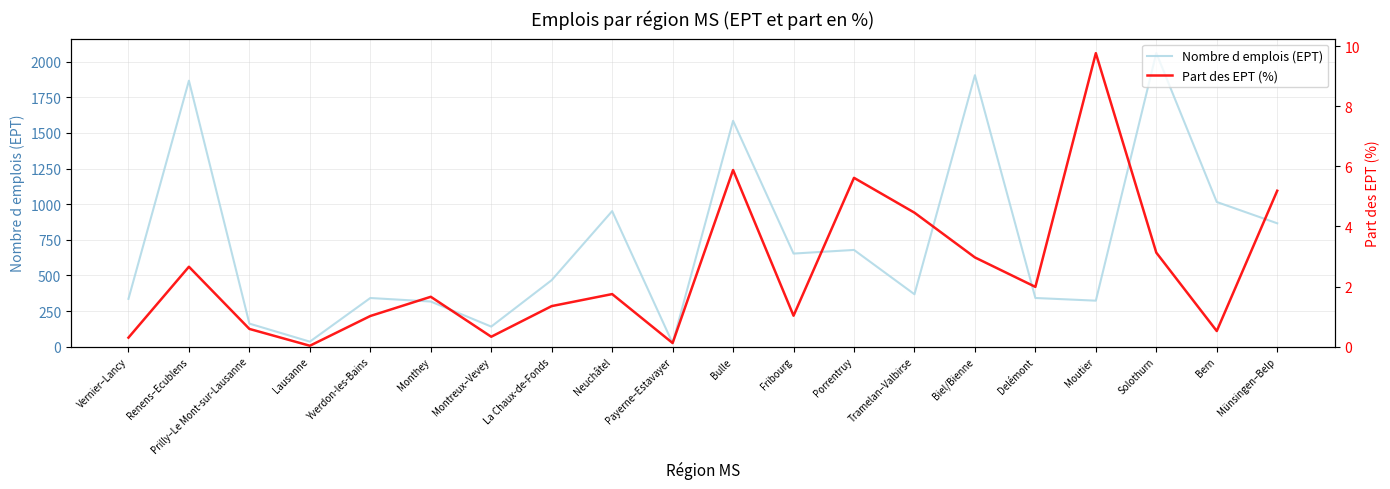

Where is the first local maximum for Nombre d emplois (EPT)?

Renens–Ecublens